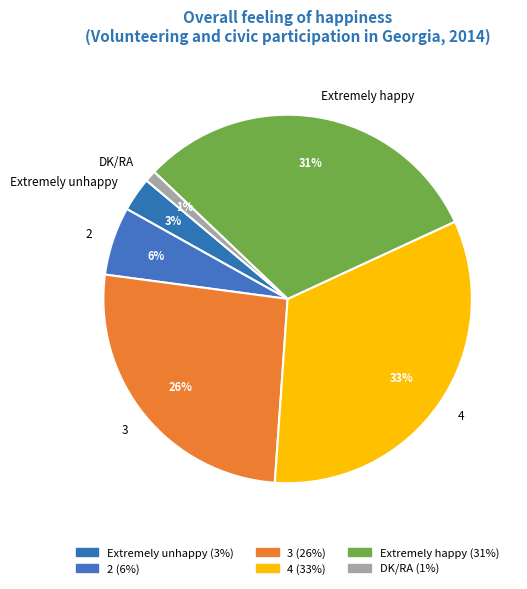

To the nearest percent, what is the combined percentage of DK/RA and Extremely happy?

32%